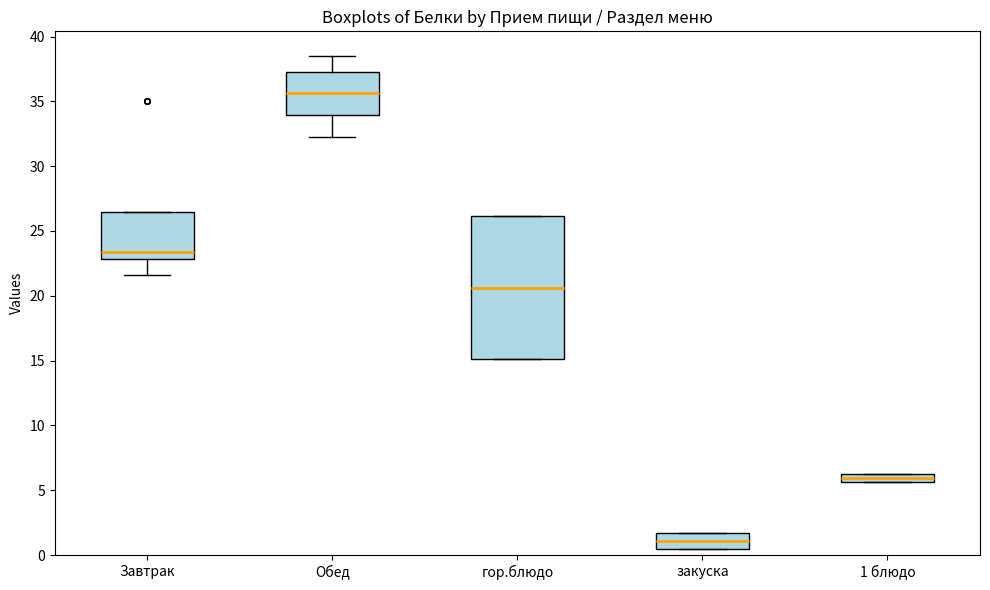

Where does the median line of the box for гор.блюдо sit on the y-axis? The values are not printed on the chart, so give them approximately, as read against the axis.

20.5